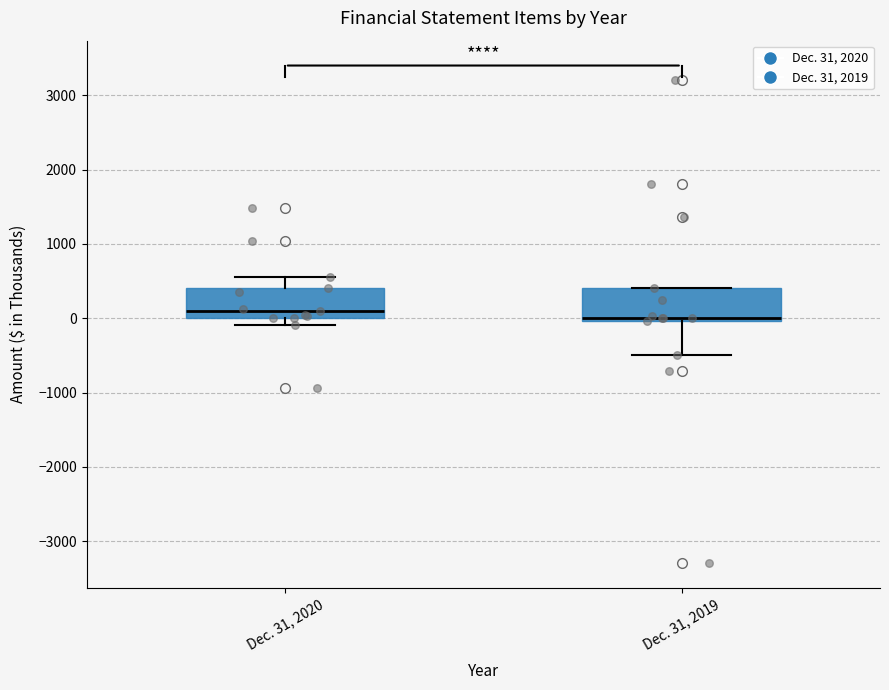

Where is the lower edge of the box for Dec. 31, 2020 on the y-axis? The values are not printed on the chart, so give them approximately, as read against the axis.

0